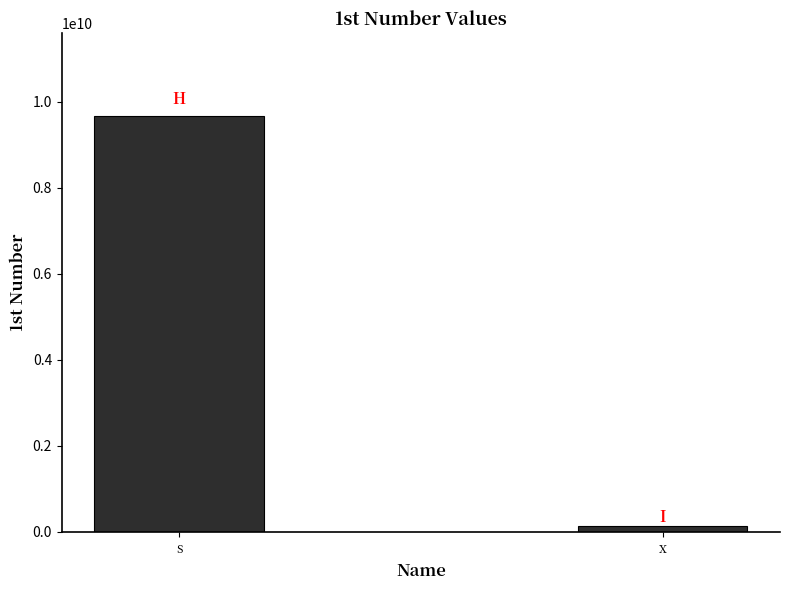

Is it true that the value at s is 15890139233?

False